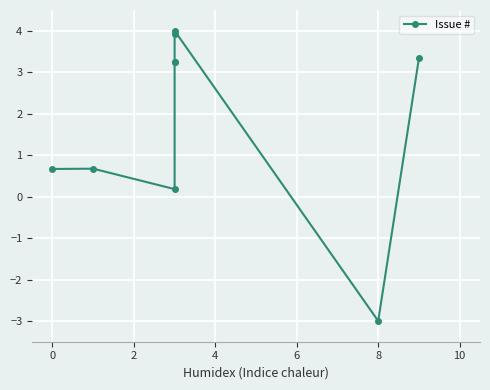

The value at 8 is -4.6. True or false?

False